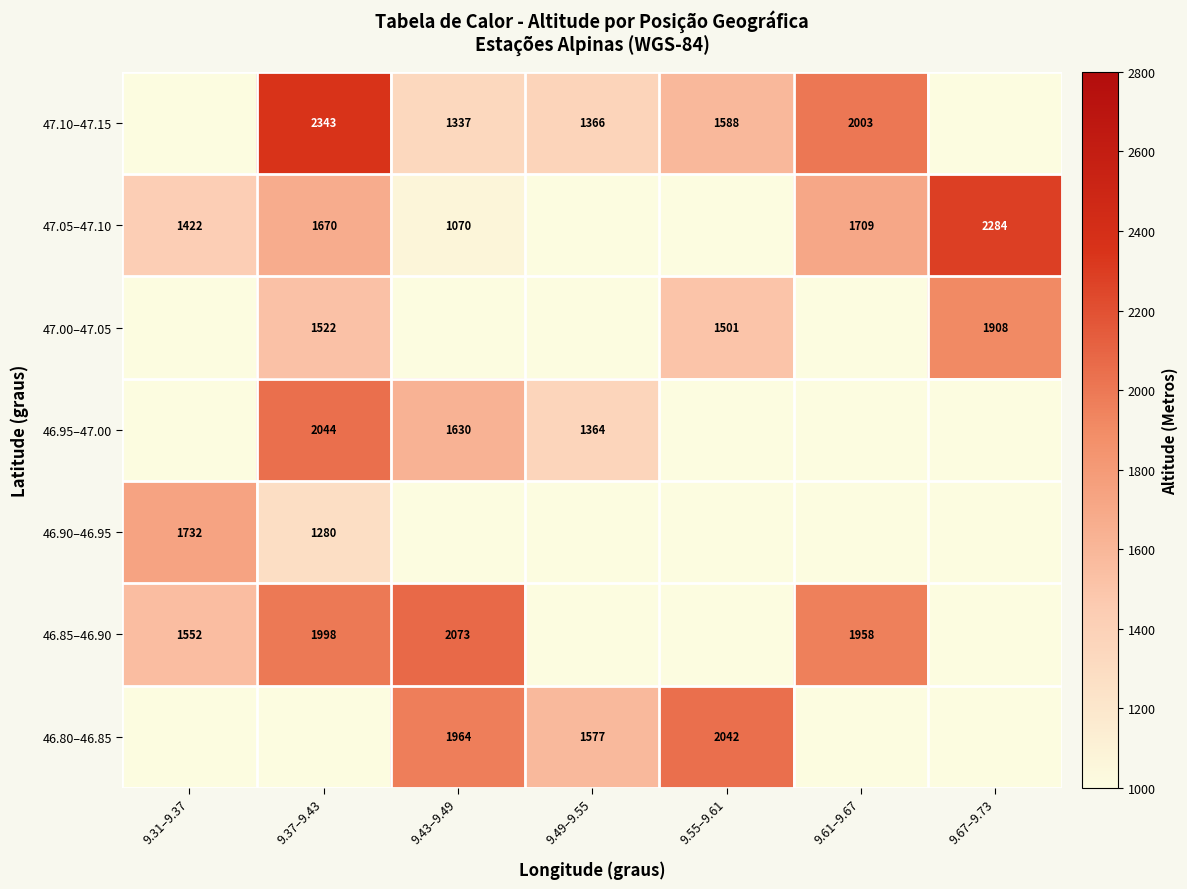

At how many categories does at least one series exceed 998?

7